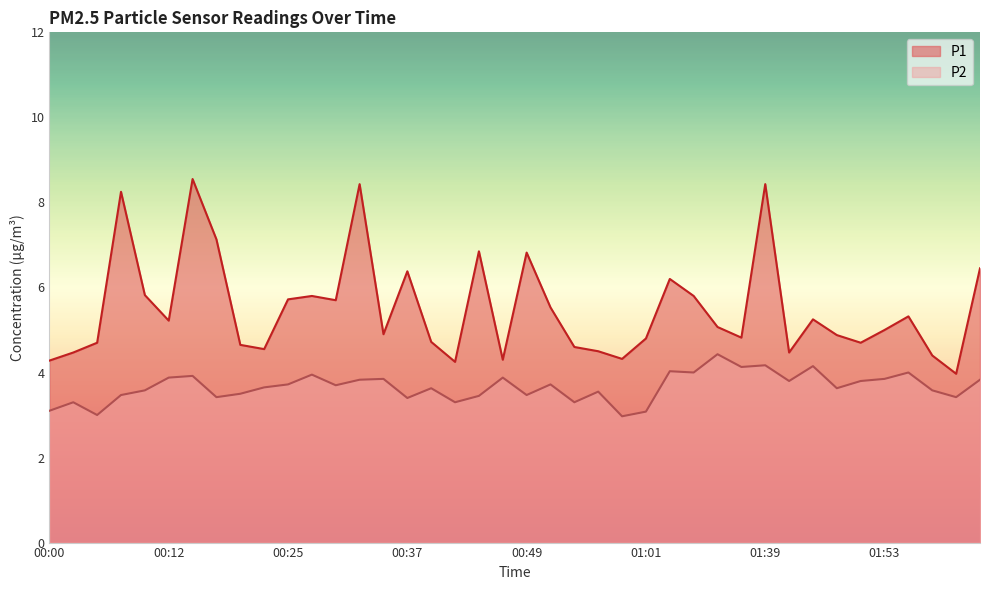

Rank the series by their maximum value, from highest to lowest.

P1, P2